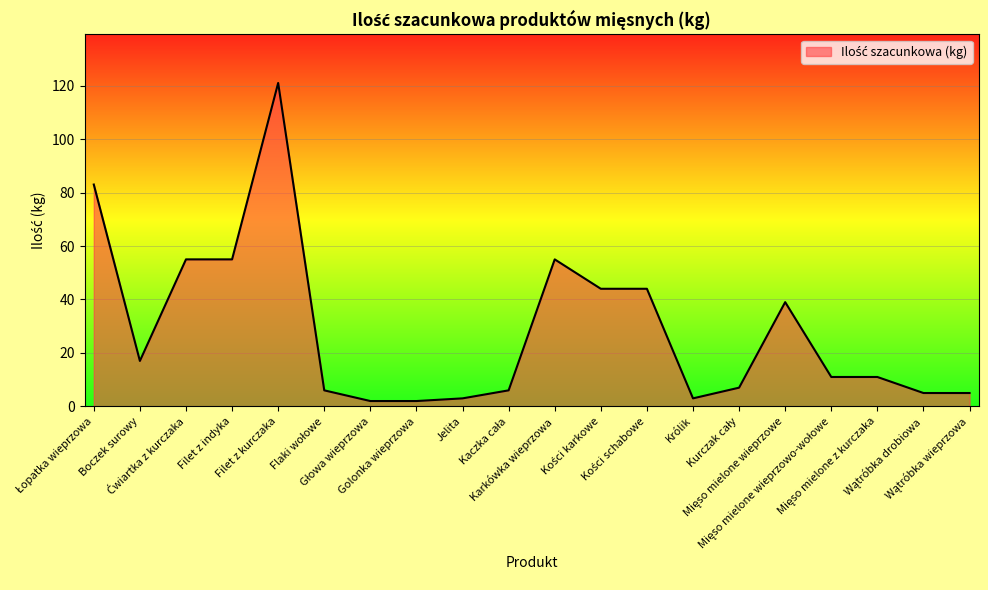

What is the difference between the maximum and minimum values?

119